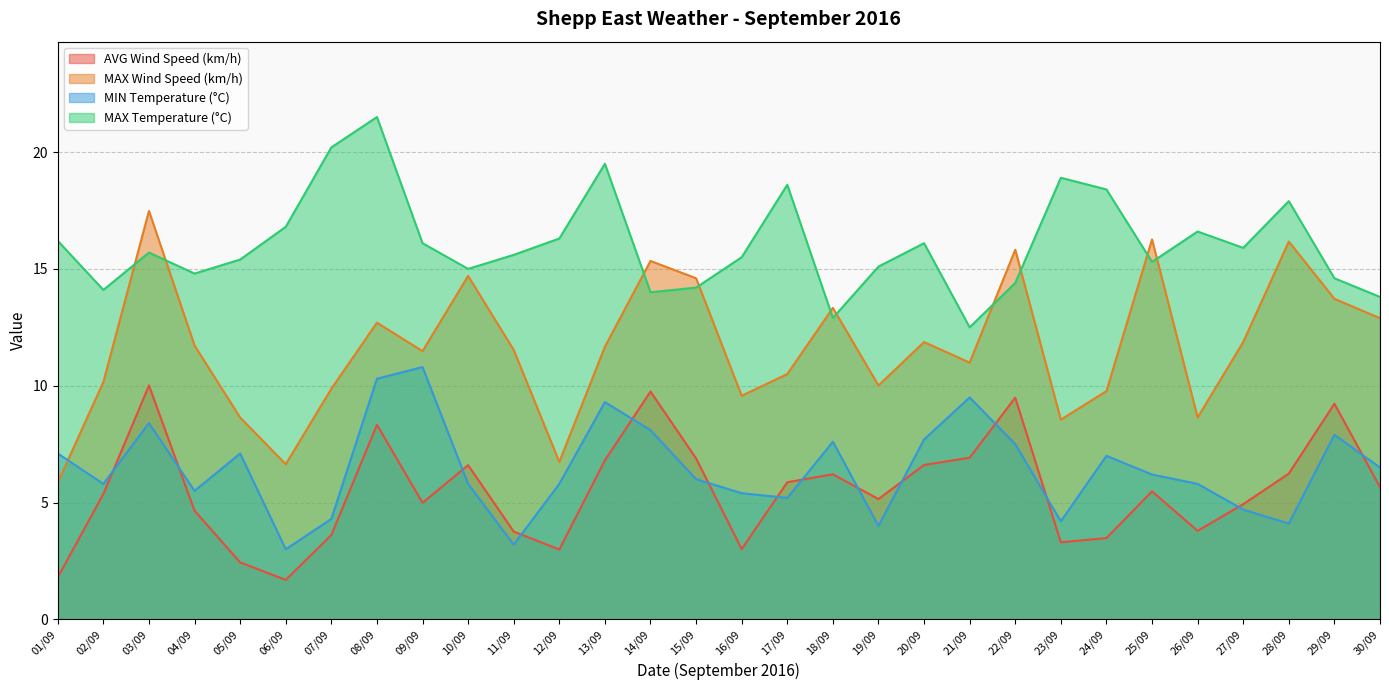

What are all the series names shown in the legend?

AVG Wind Speed (km/h), MAX Wind Speed (km/h), MIN Temperature (°C), MAX Temperature (°C)